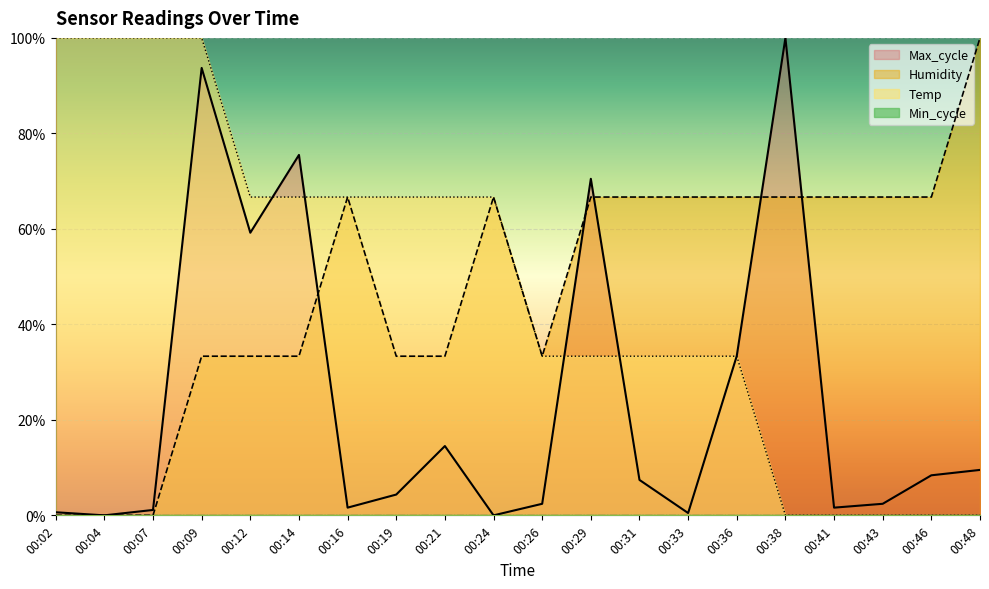

True or false: Humidity has a value of 0.5 at 00:14.

False